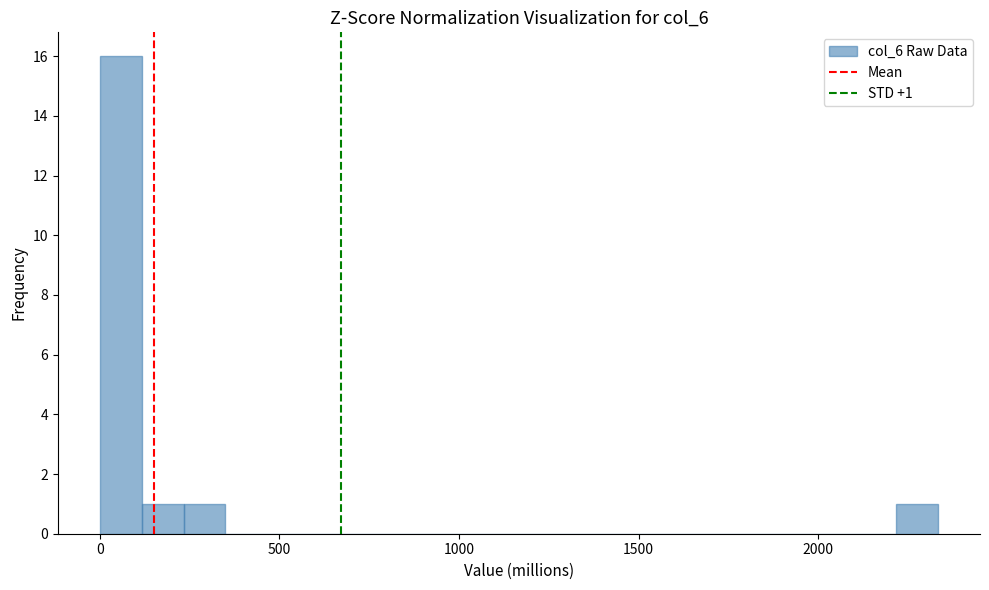

Read against the x-axis, roughly where is the centre of the tallest bar?

50